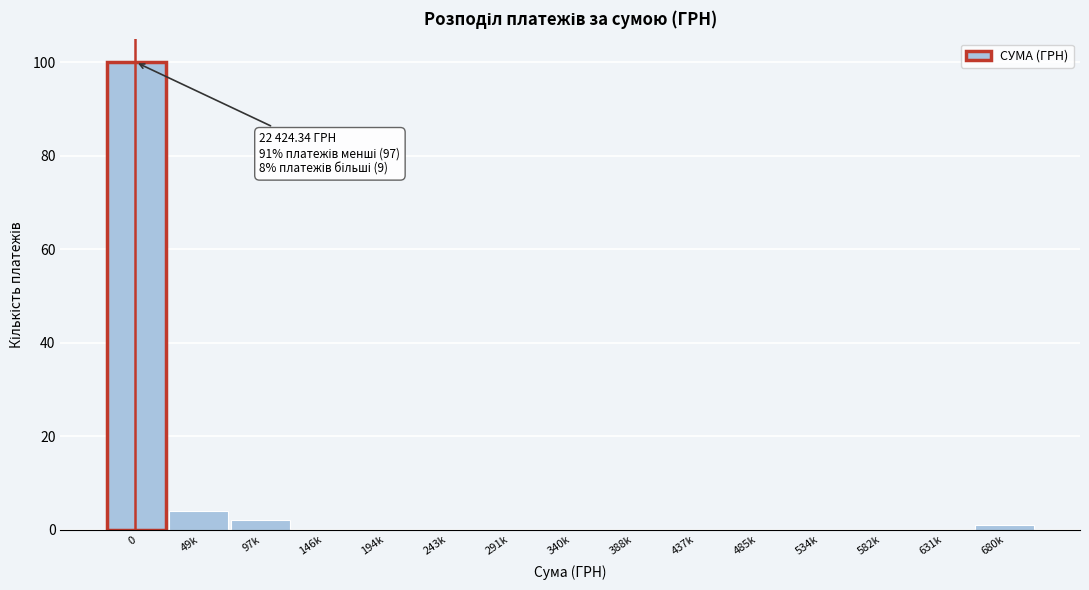

Reading left to right, transcribe all the data shown in this chart.

0=100	49k=4	97k=2	146k=0	194k=0	243k=0	291k=0	340k=0	388k=0	437k=0	485k=0	534k=0	582k=0	631k=0	680k=1